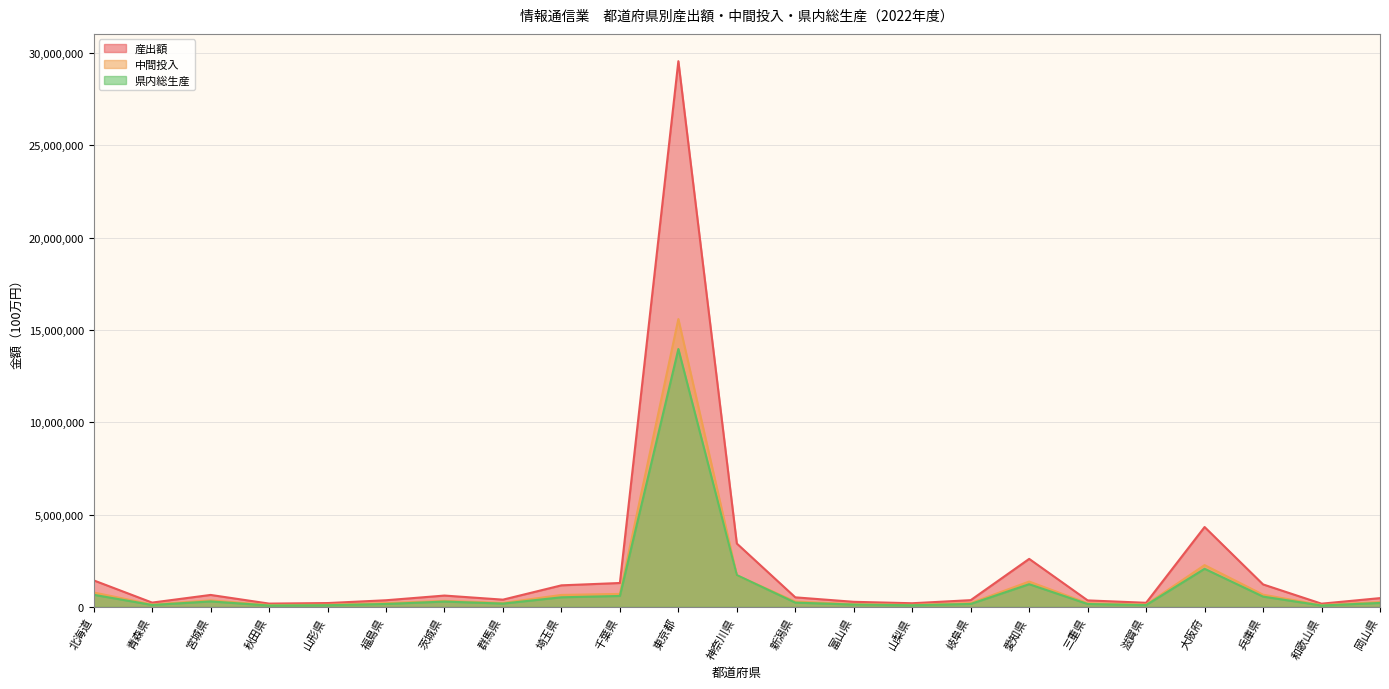

What is the value of the 県内総生産 point at the 15th from the left?

87466